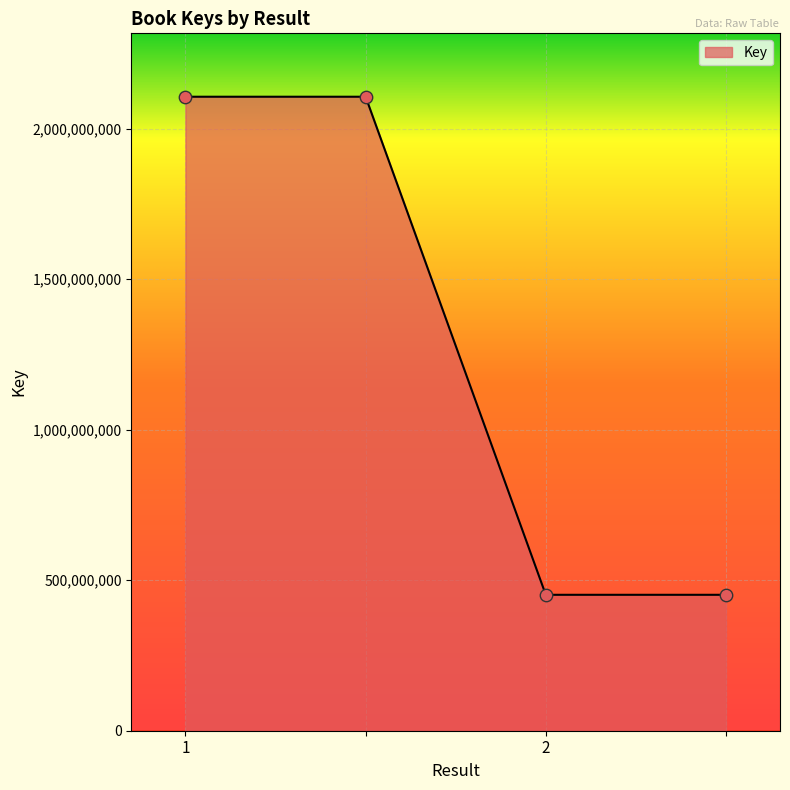

True or false: there are more than 1 points higher than both neighbors.

False